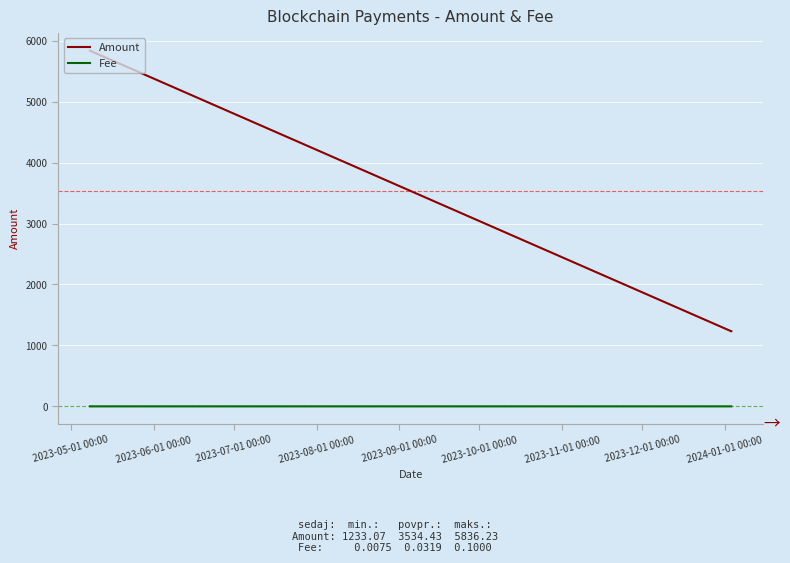

What are all the series names shown in the legend?

Amount, Fee